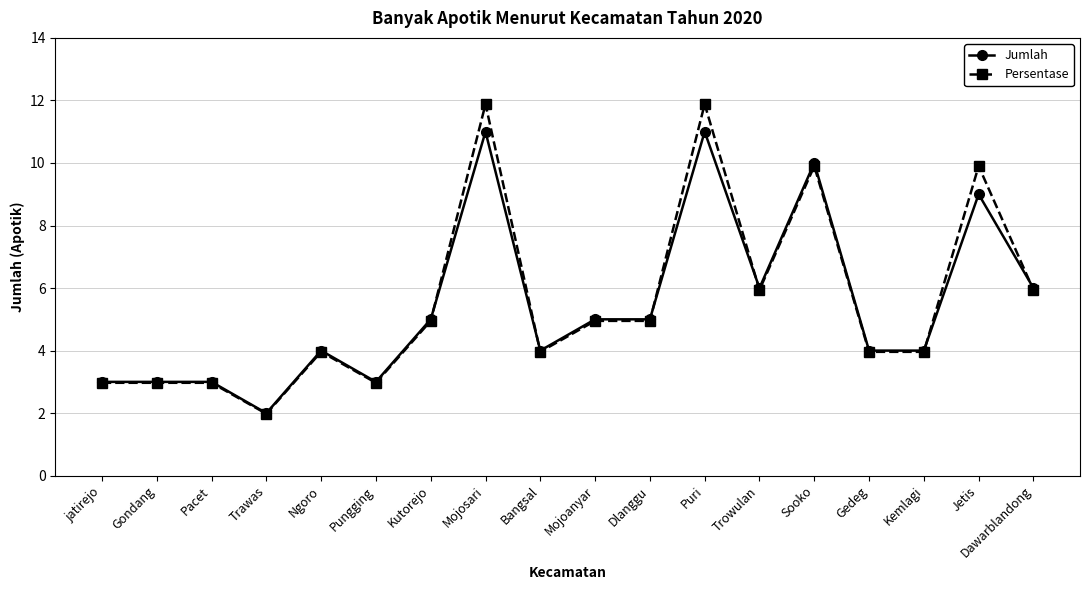

What is the total value across all series at Puri?

22.9